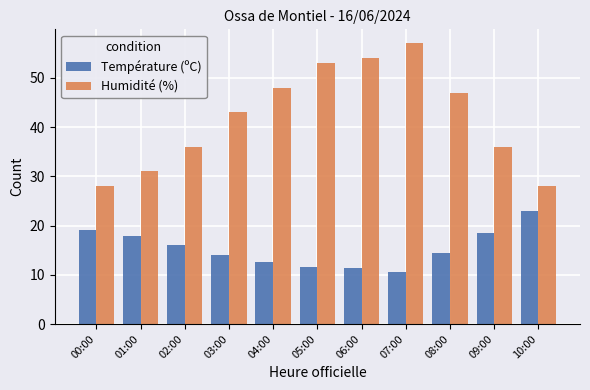

What is the difference between the second highest and minimum values in the Température (ºC) series?

8.4